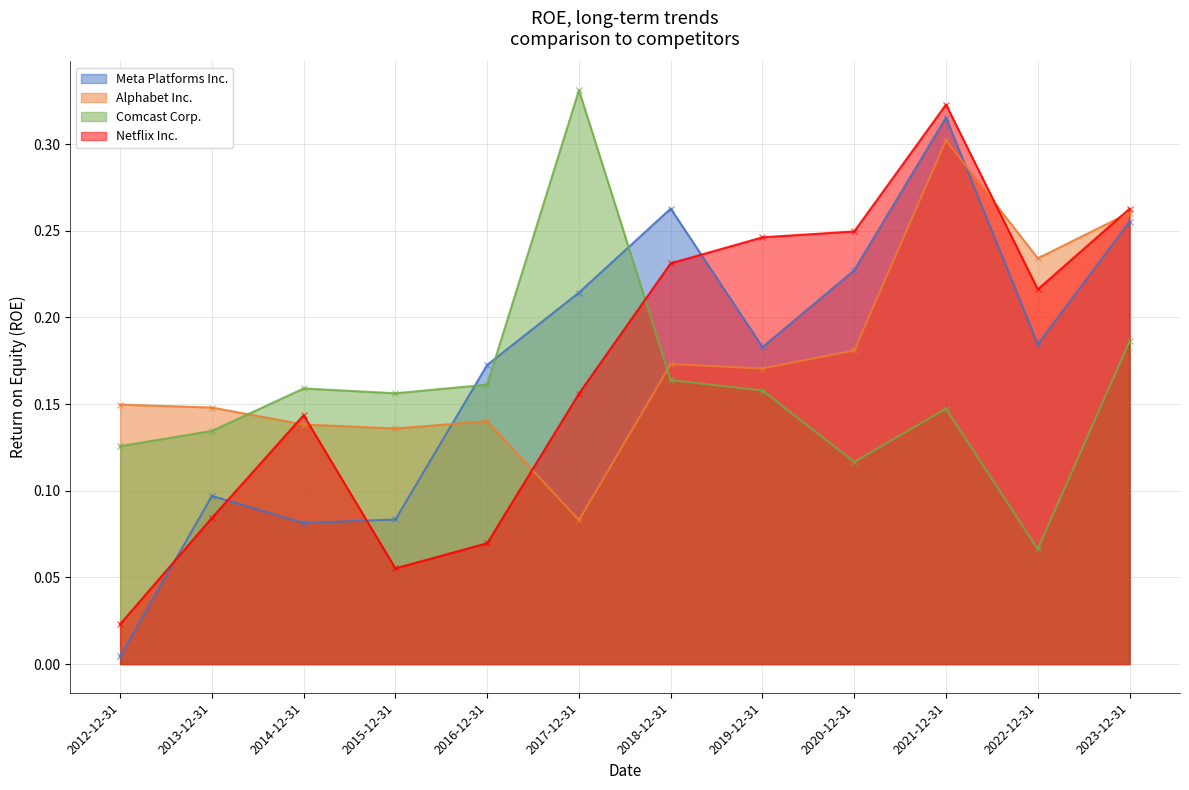

What are all the series names shown in the legend?

Meta Platforms Inc., Alphabet Inc., Comcast Corp., Netflix Inc.